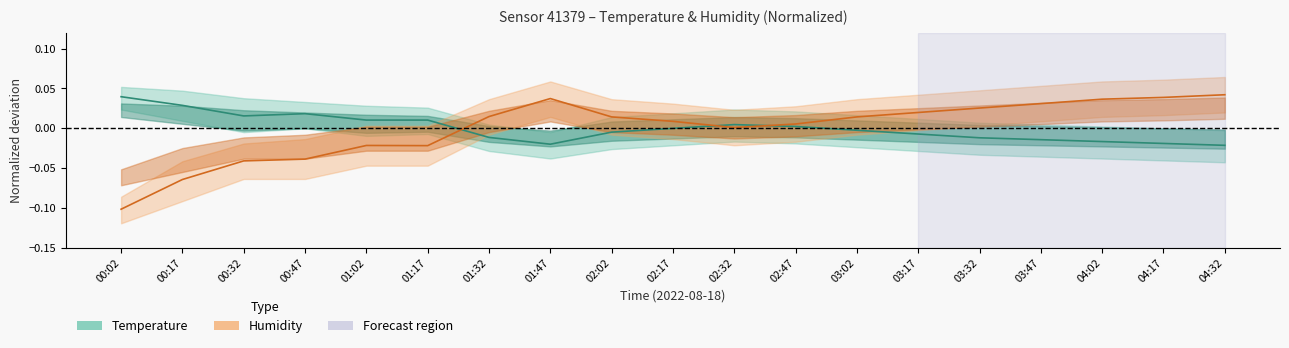

What position from the left is 02:02?

9